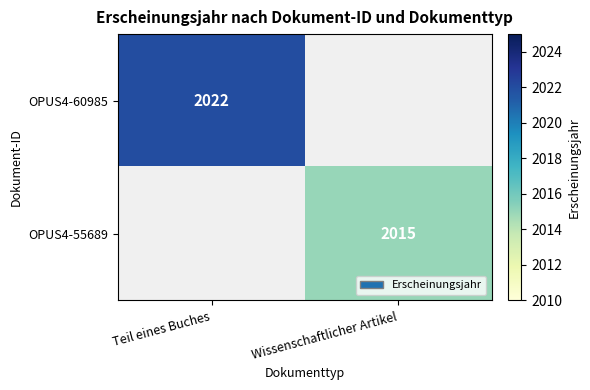

Is it true that OPUS4-60985 equals 2849 at Teil eines Buches?

False